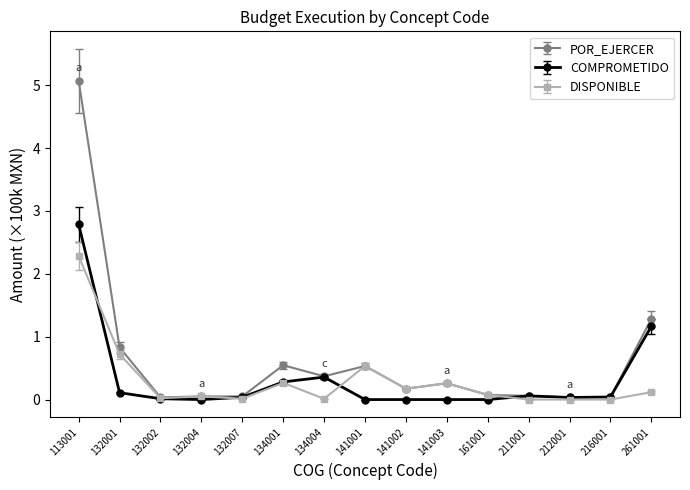

Between 113001 and 261001, which series saw the biggest shift?

POR_EJERCER